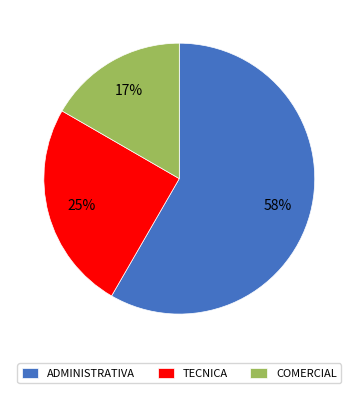

Rank the categories by value from lowest to highest.

COMERCIAL, TECNICA, ADMINISTRATIVA